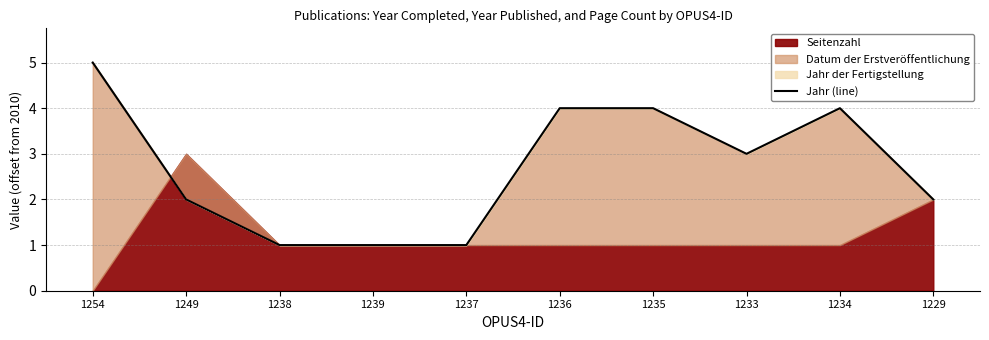

What is the label of the 1st point from the right?

1229